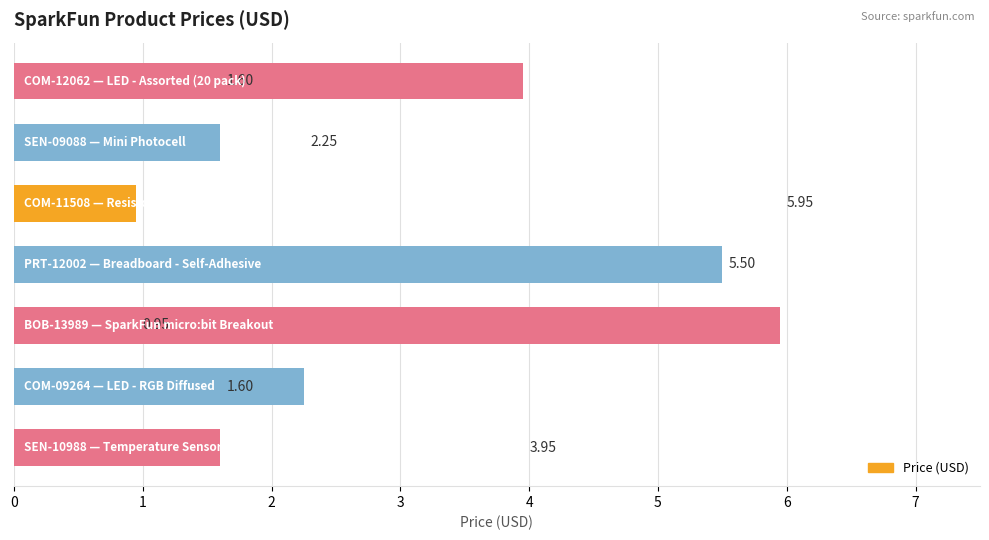

What is the difference between the maximum and minimum values?

5.0